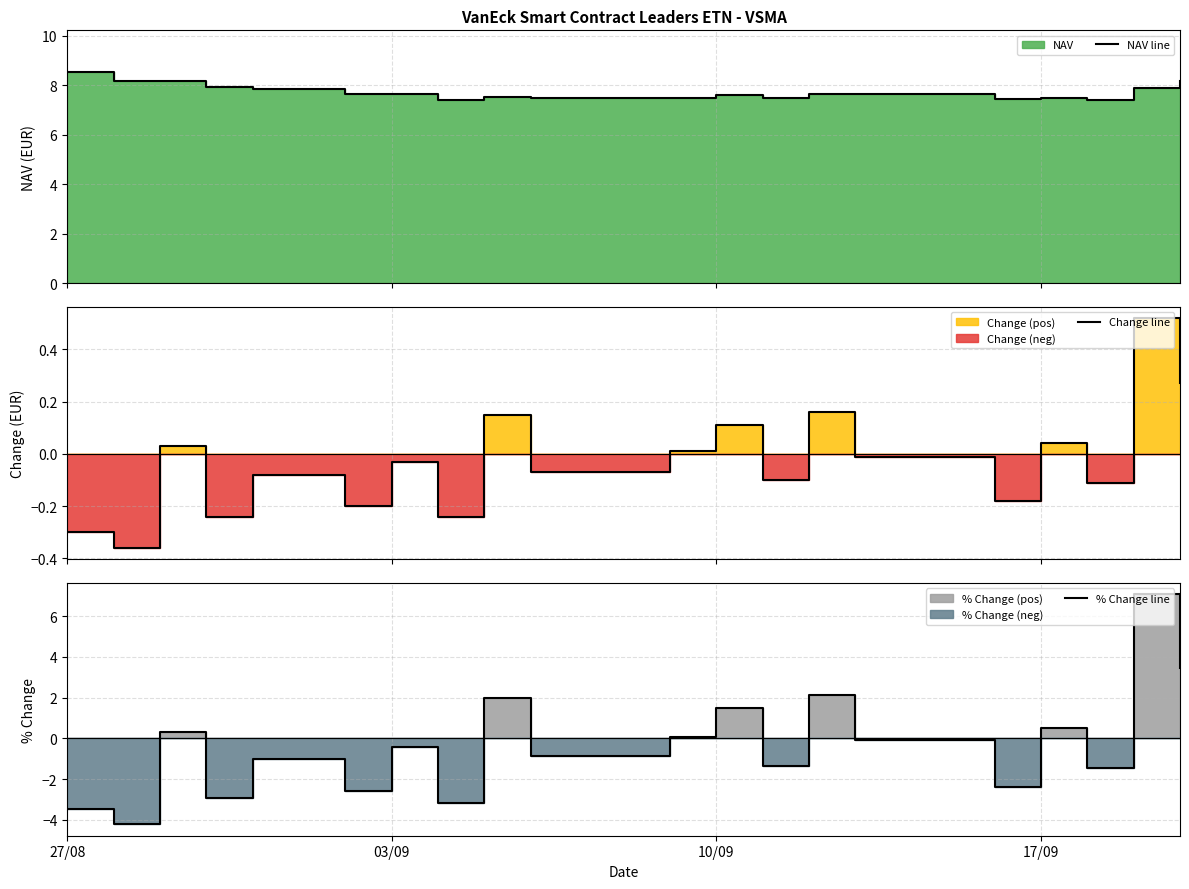

The % Change line series shows -0.8 at 27/08. True or false?

False